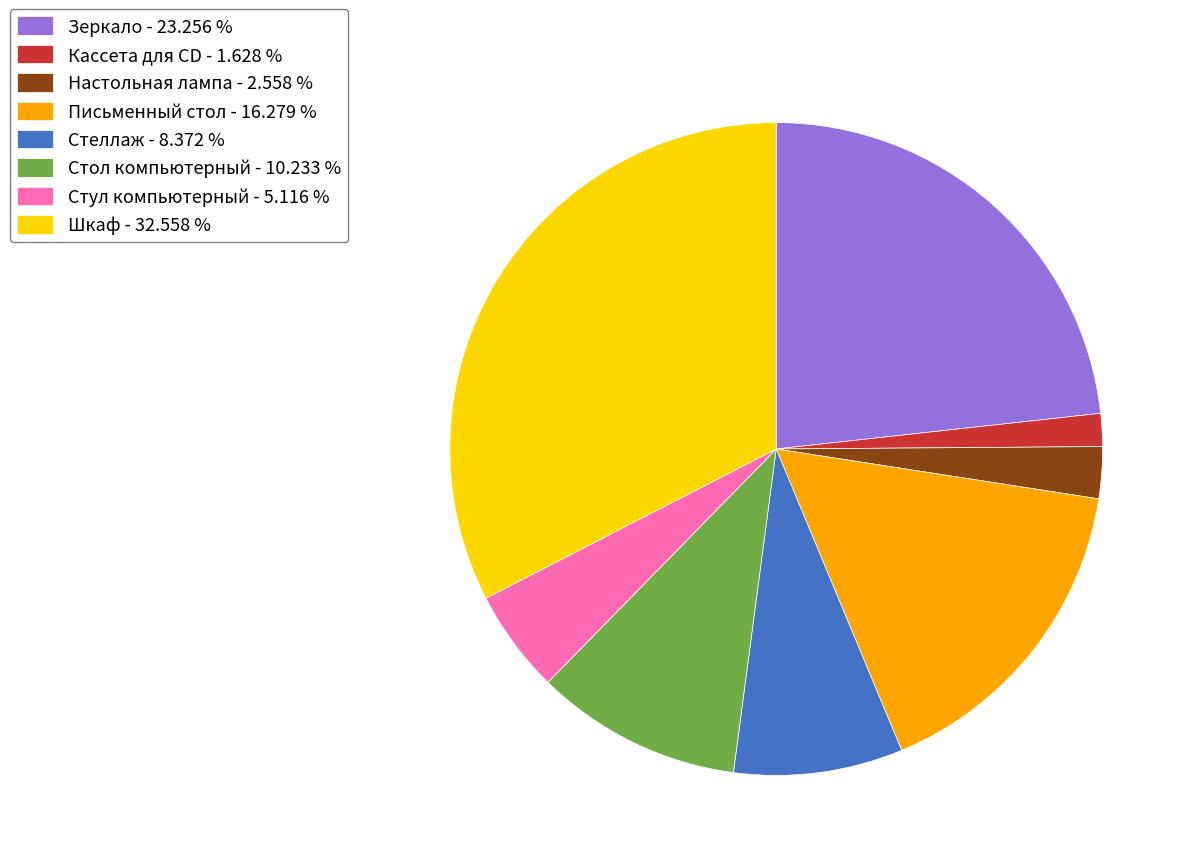

How many segments does this pie chart have?

8